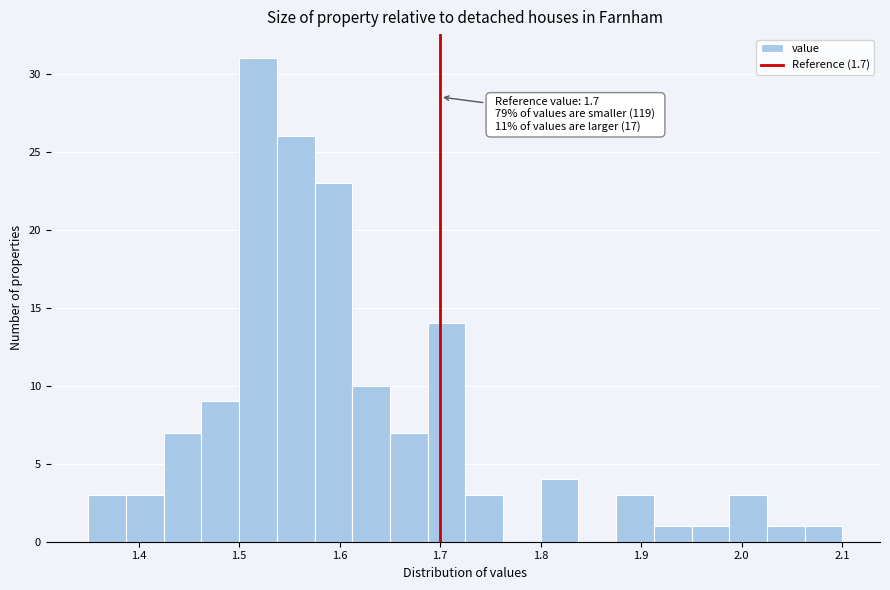

Around what value on the x-axis is the tallest bar? Give the approximate position of its centre, as read against the axis.

1.52